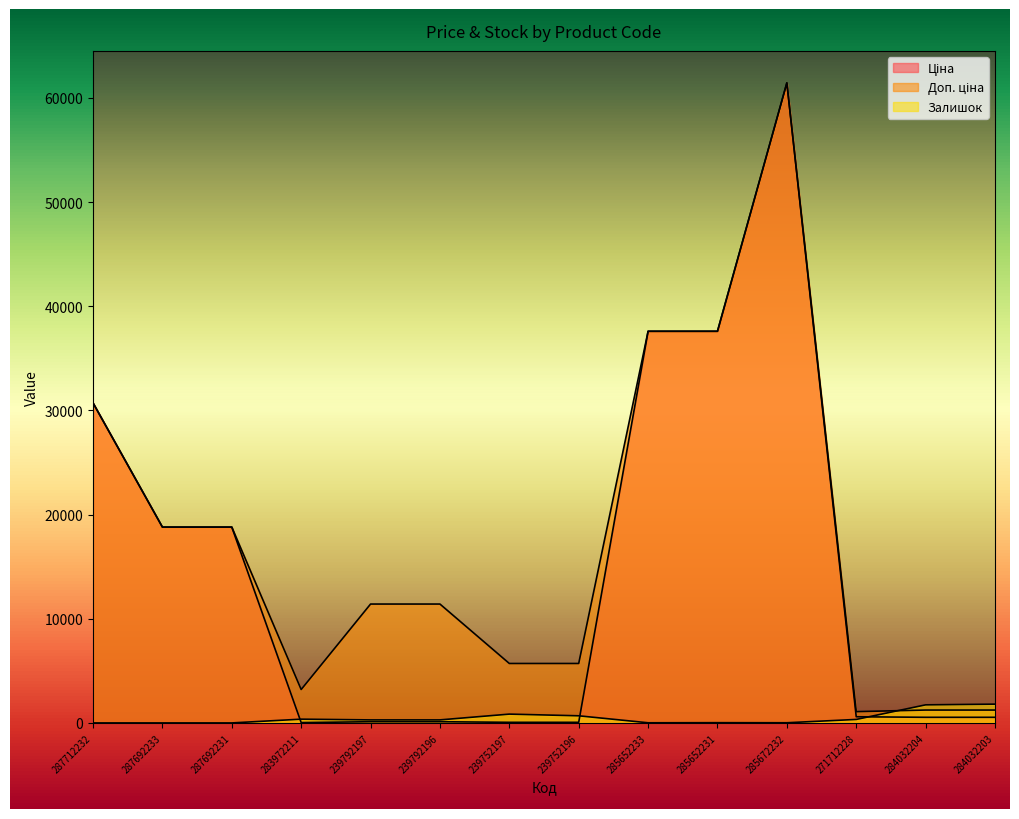

What position from the left is 239792196?

6